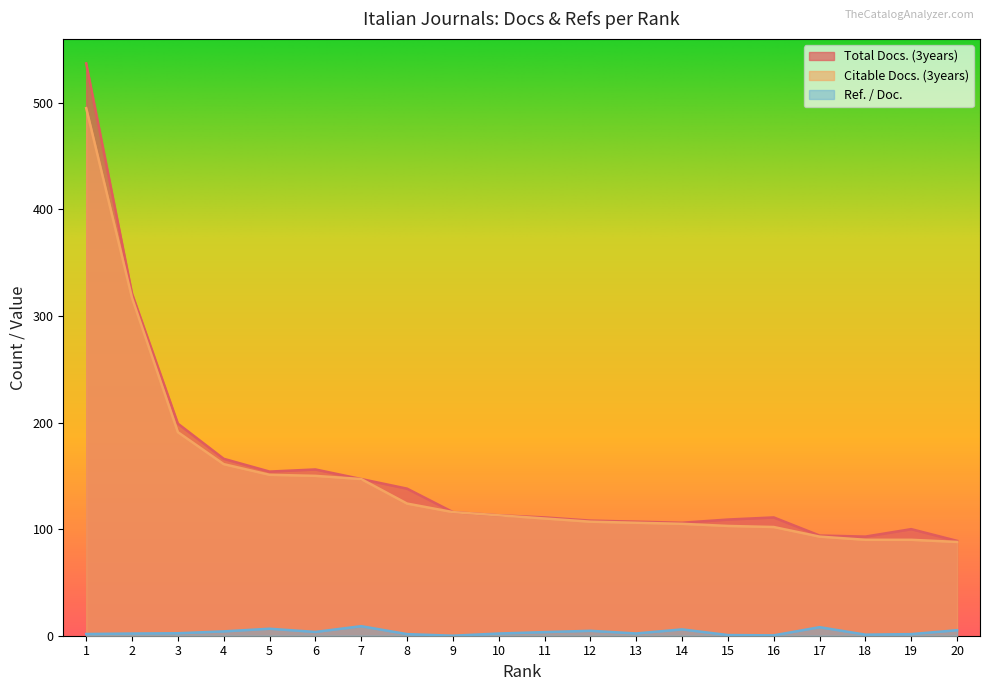

True or false: Citable Docs. (3years) has more than 0 interior local peaks.

False